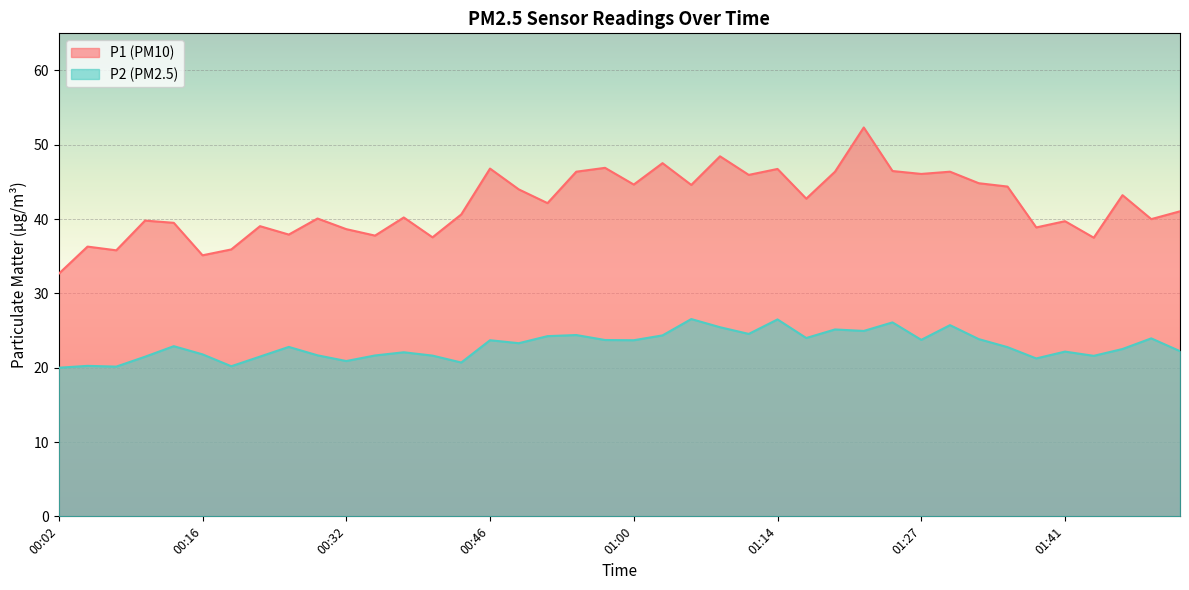

True or false: P1 and P2 intersect in this chart.

False